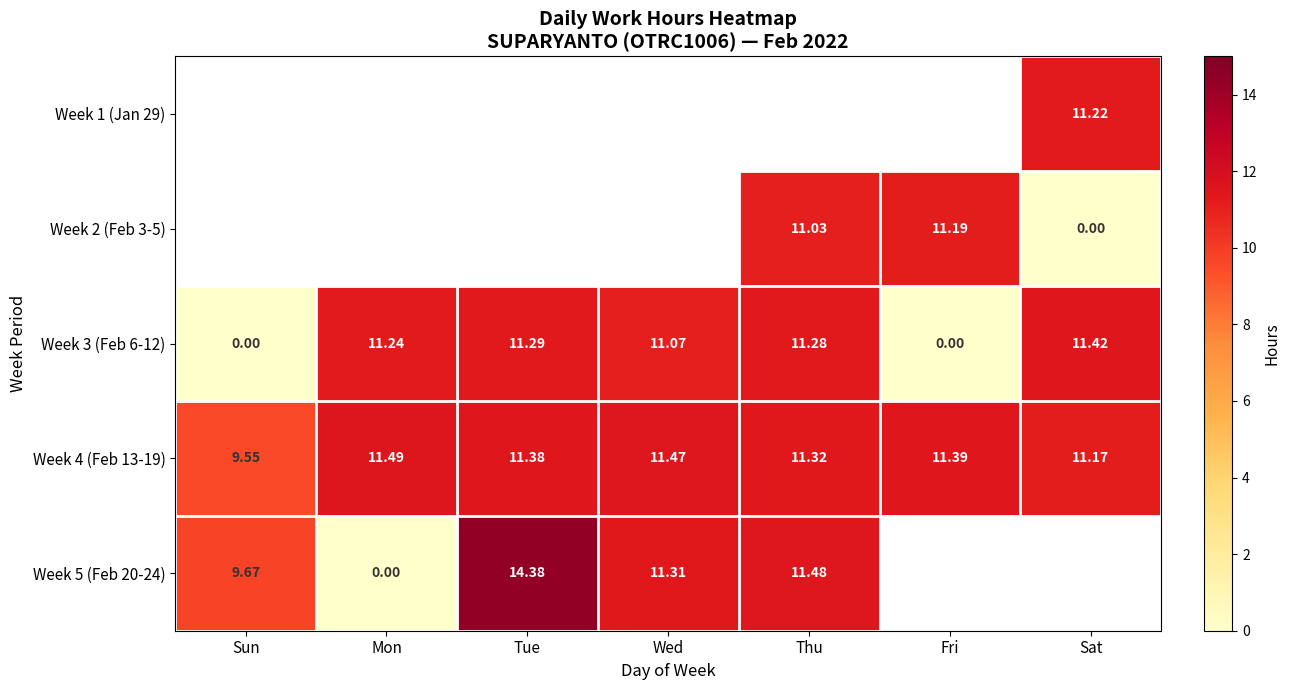

How many series are shown in this chart?

5